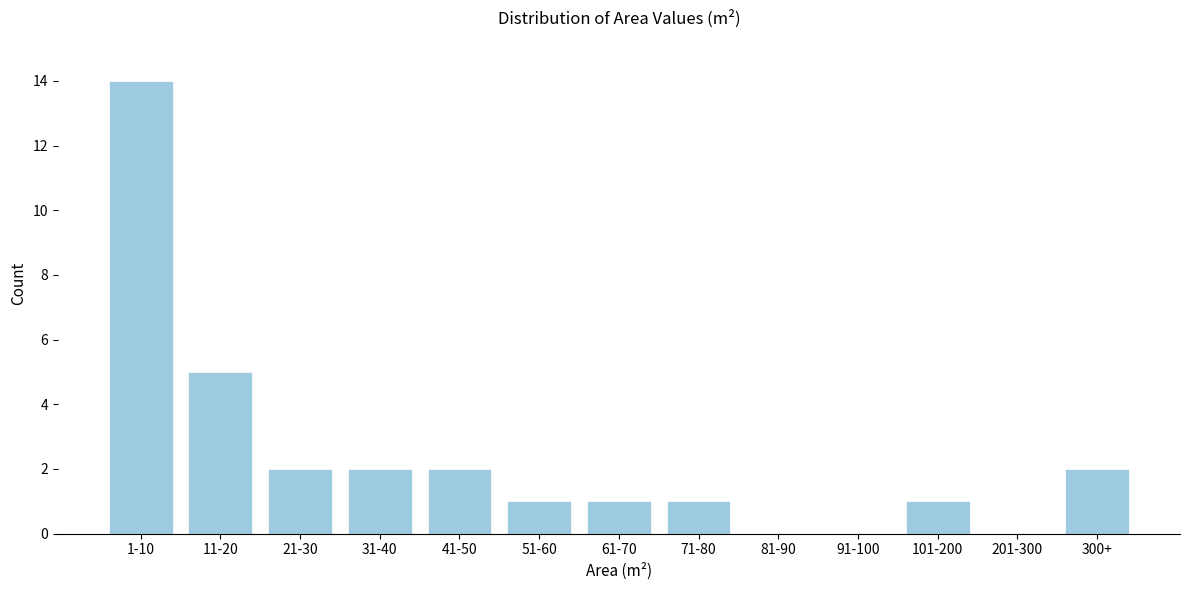

Reading left to right, extract all data points from this chart.

1-10=14	11-20=5	21-30=2	31-40=2	41-50=2	51-60=1	61-70=1	71-80=1	81-90=0	91-100=0	101-200=1	201-300=0	300+=2